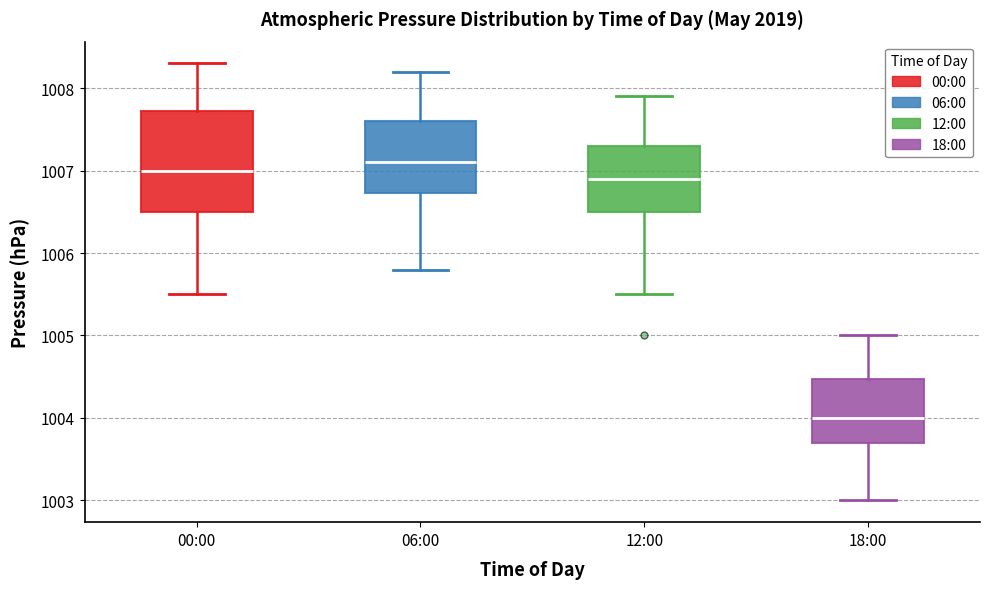

Reading left to right, transcribe this box plot: for each box, give where its median line is, the range the box spans, and where its two whiskers end, as read against the y-axis. The values are not printed on the chart, so give them approximately, as read against the axis.

00:00: median 1007.0, box 1006.5 to 1007.7, whiskers 1005.5 to 1008.3
06:00: median 1007.1, box 1006.7 to 1007.6, whiskers 1005.8 to 1008.2
12:00: median 1006.9, box 1006.5 to 1007.3, whiskers 1005.5 to 1007.9
18:00: median 1004.0, box 1003.7 to 1004.5, whiskers 1003.0 to 1005.0